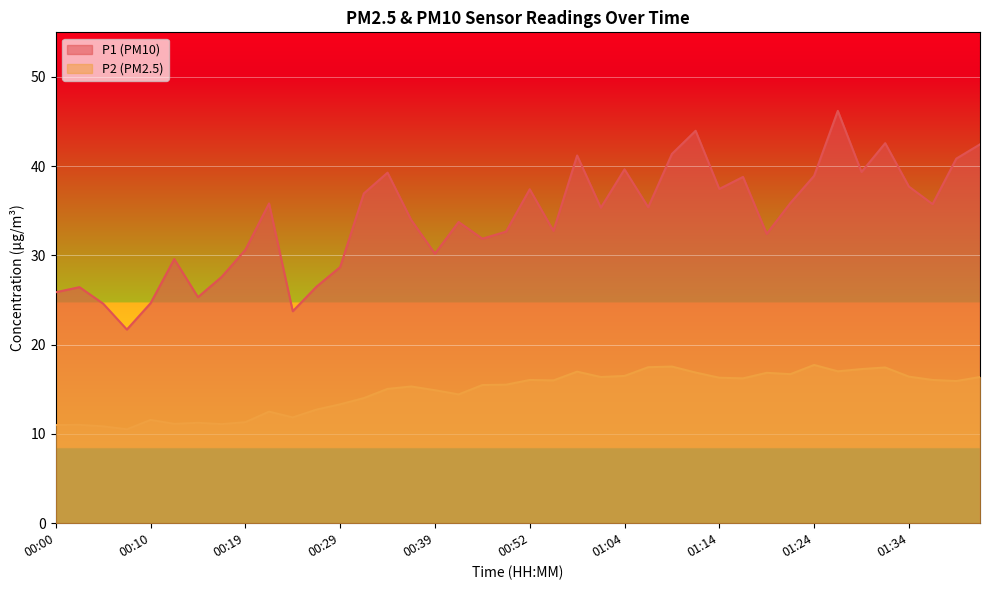

What is the difference between the second highest and minimum values in the P1 series?

22.3